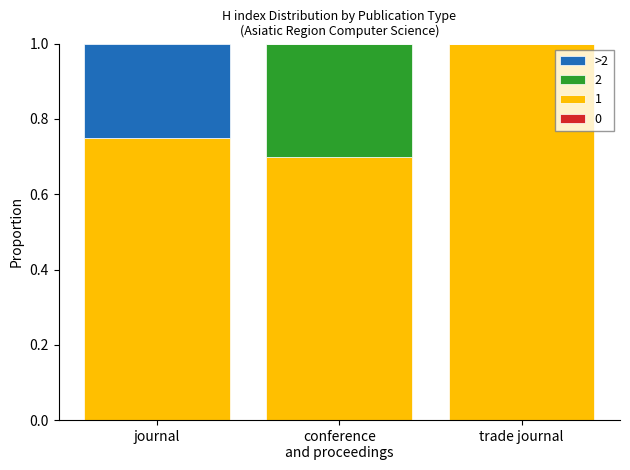

Are the bars grouped side by side (vs. stacked)?

No